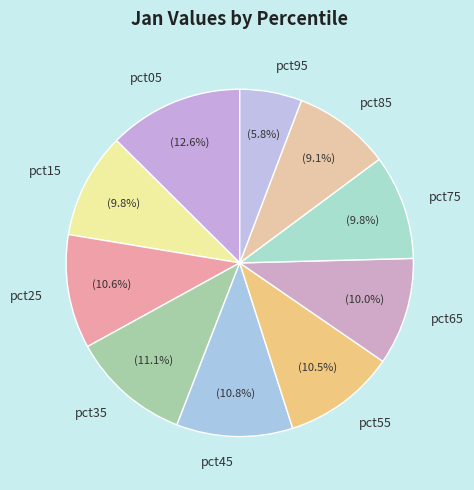

To the nearest percent, what is the combined percentage of pct65 and pct95?

16%